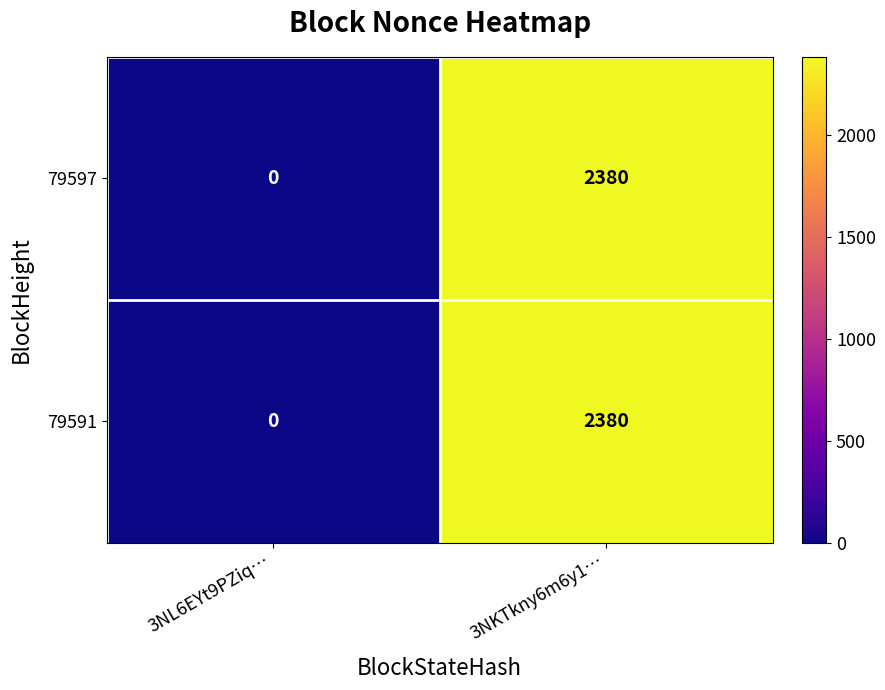

What is the average value of the 79597 series?

1190